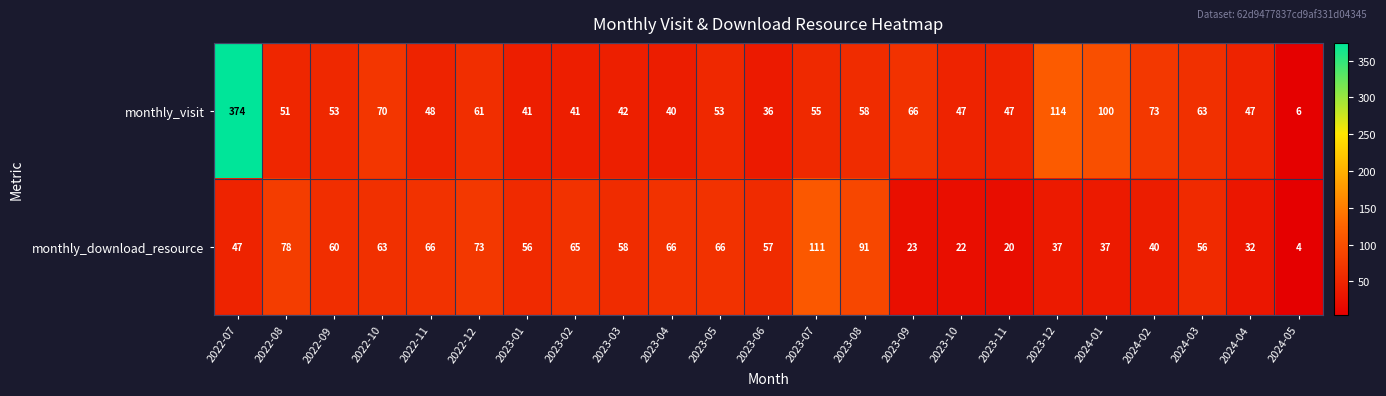

What is the total value across all series at 2022-08?

129